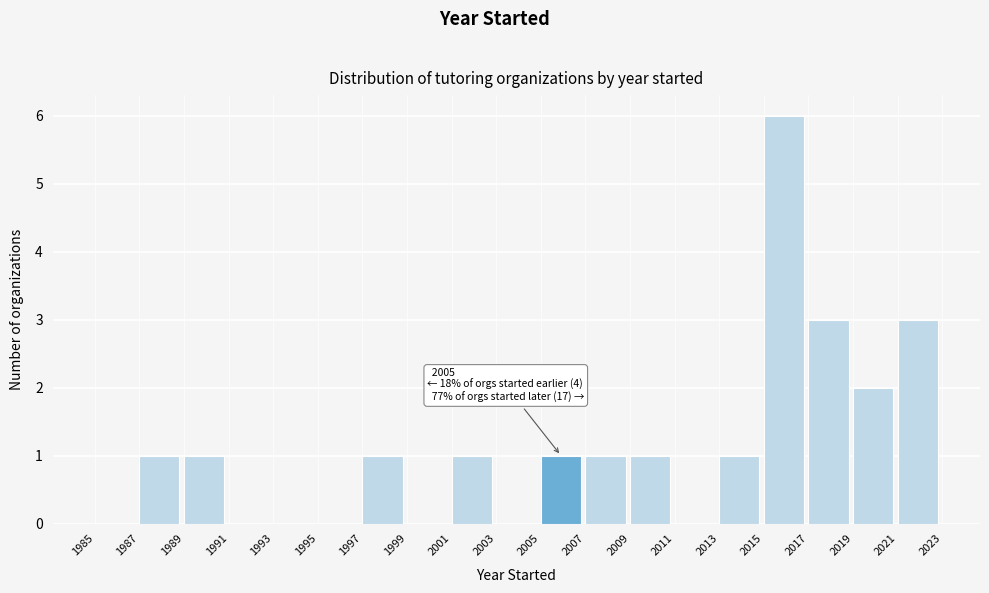

Over which range of the x-axis is the bar tallest?

2015 to 2017